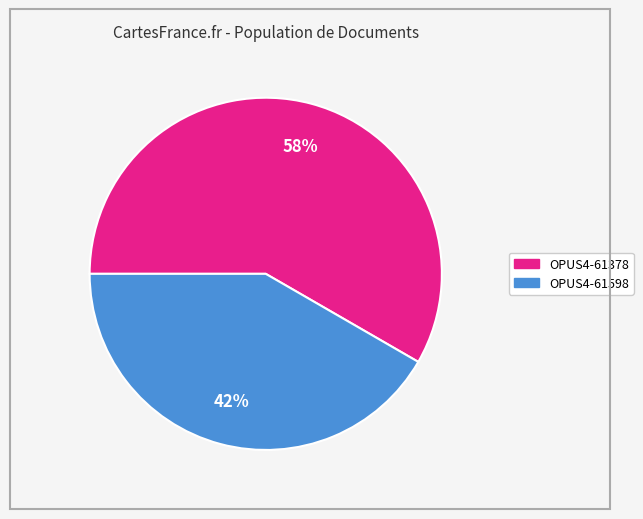

To the nearest percent, what percentage of the pie is OPUS4-61598?

42%